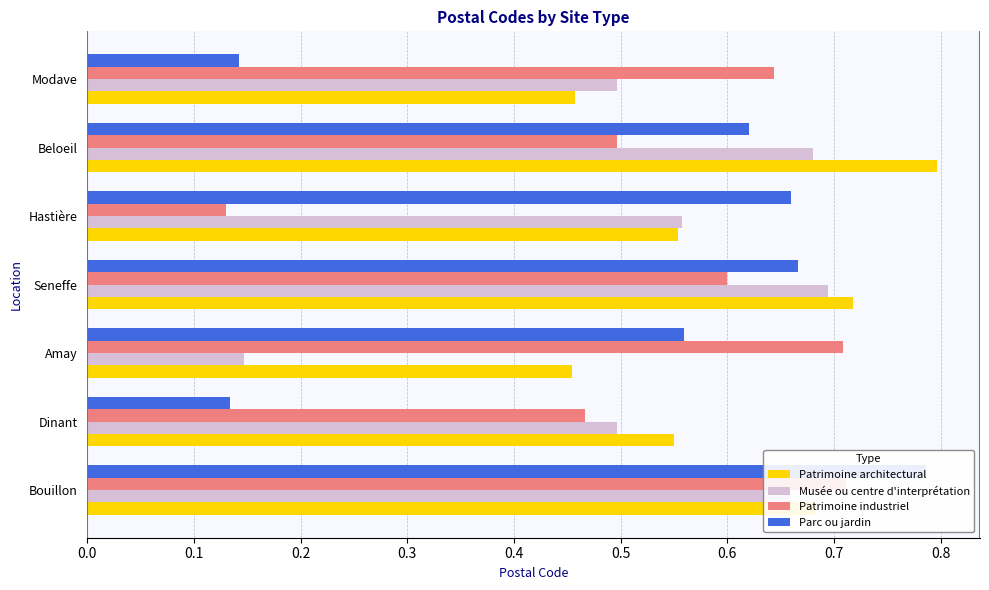

What is the value of the Patrimoine architectural bar at the 6th from the left?

0.8